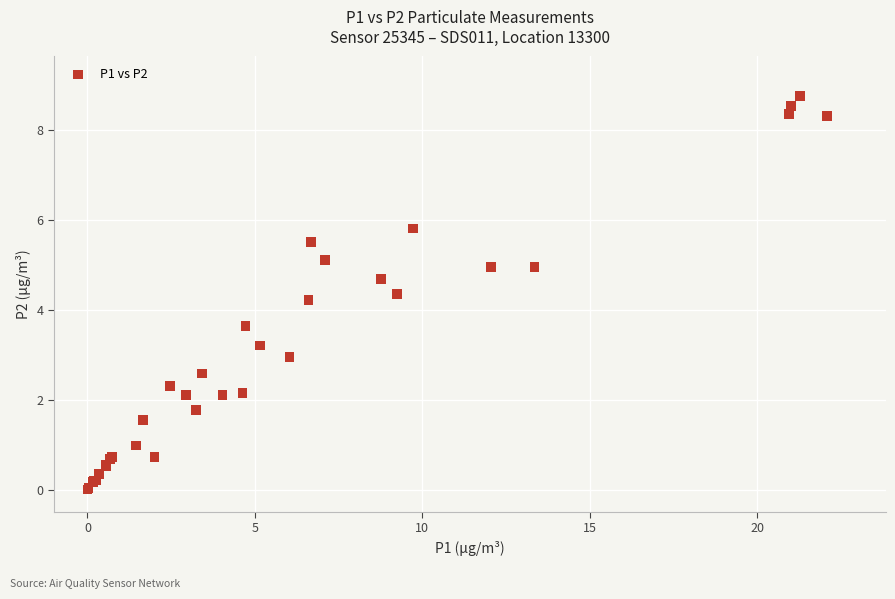

What Y value in the scatter plot is closest to 4?

4.2